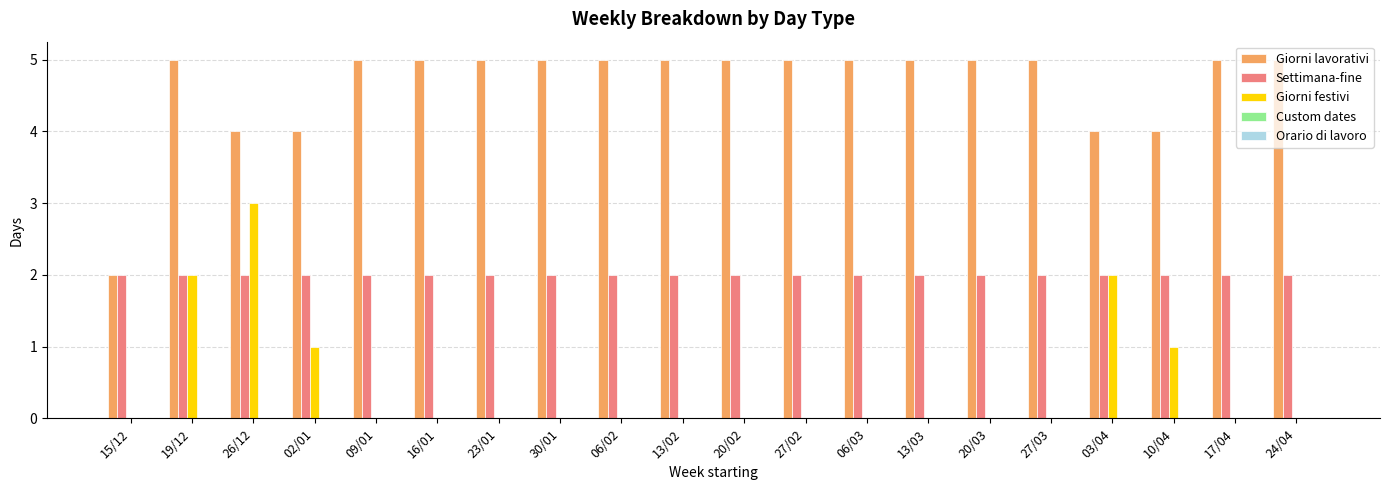

Which series has the largest total across all categories?

Giorni lavorativi